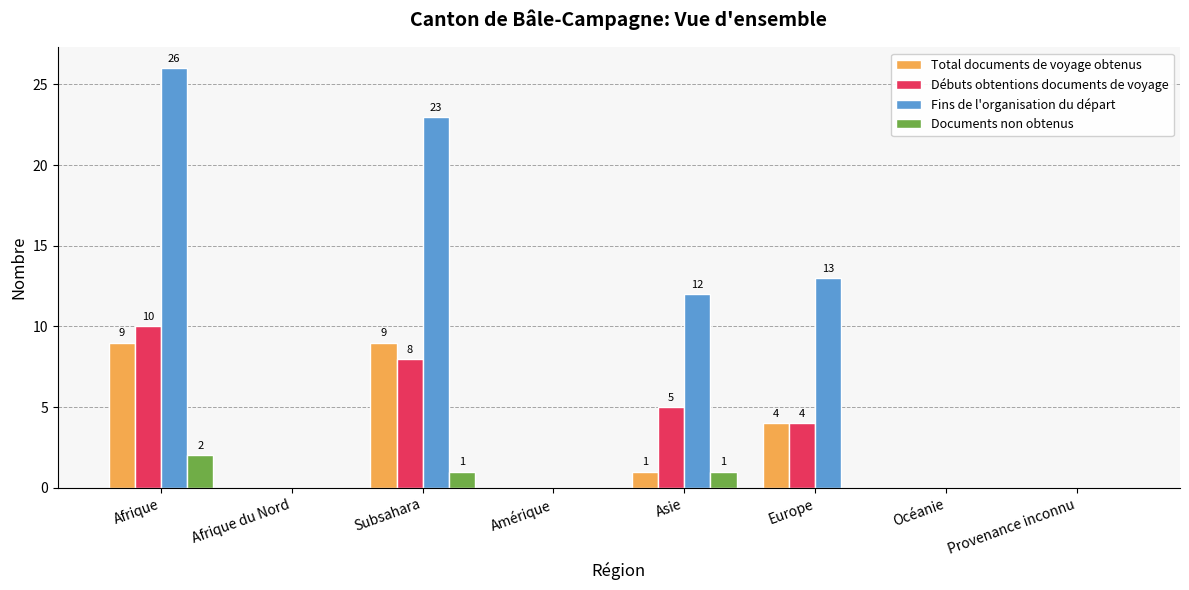

What is the sum of all Total documents de voyage obtenus values?

23